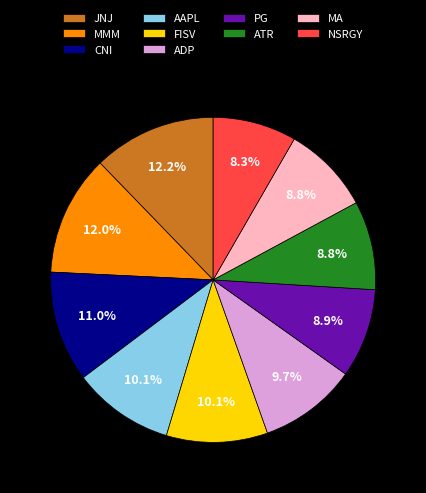

To the nearest percent, what is the average slice percentage?

10%